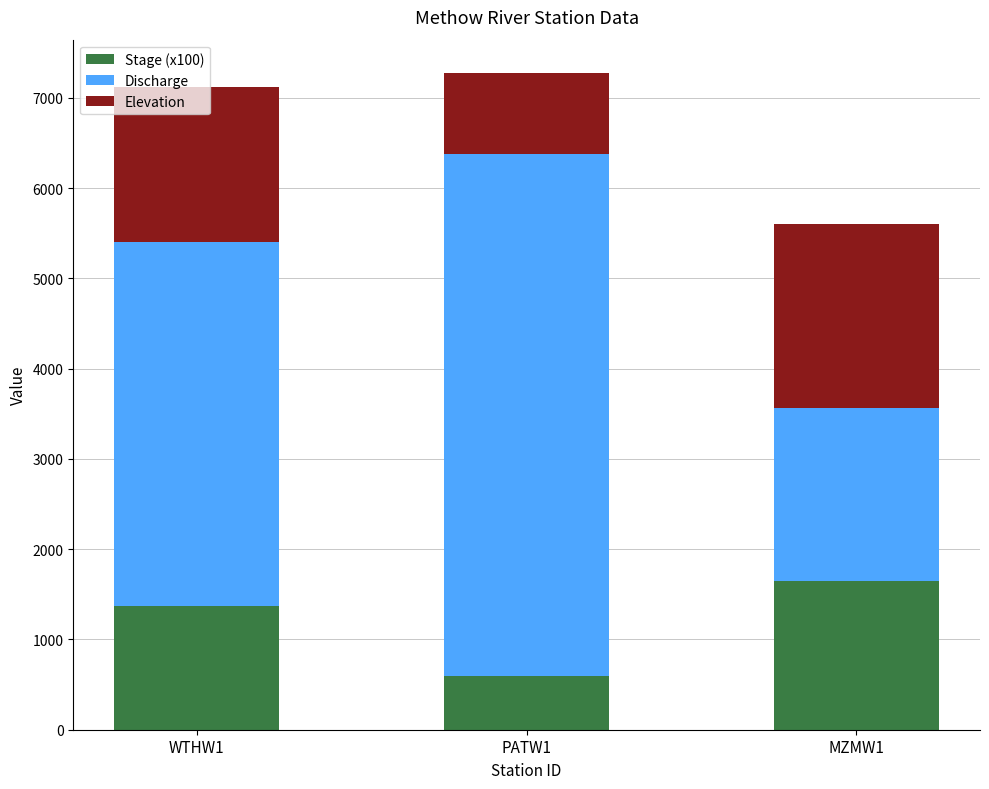

How many series are shown in this chart?

3